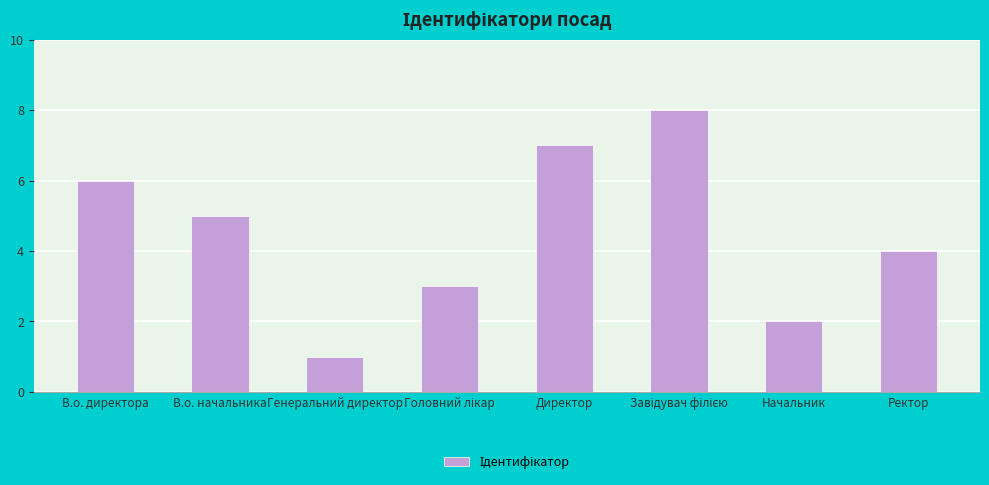

The value at Директор is 7. True or false?

True